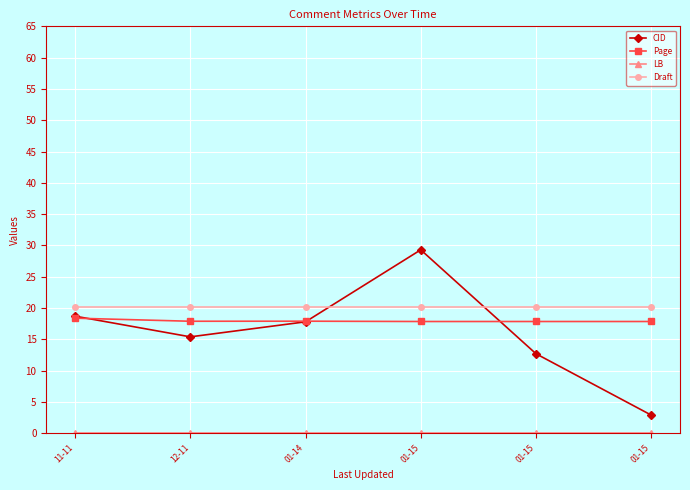

Is this an area chart (filled region under the line)?

No